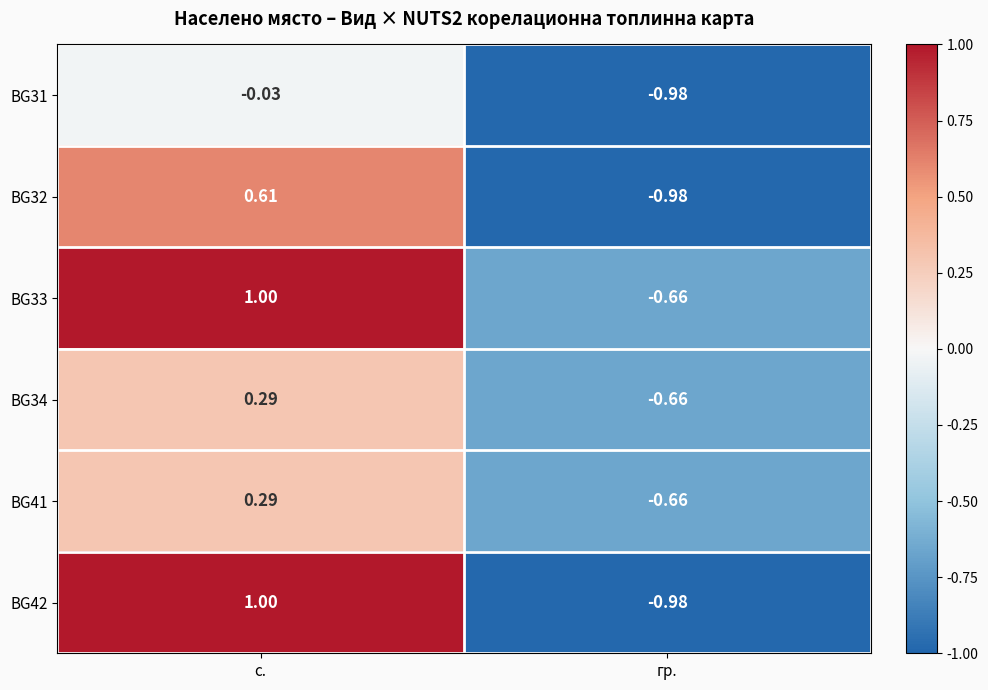

Rank the categories by BG33 value from lowest to highest.

гр., с.